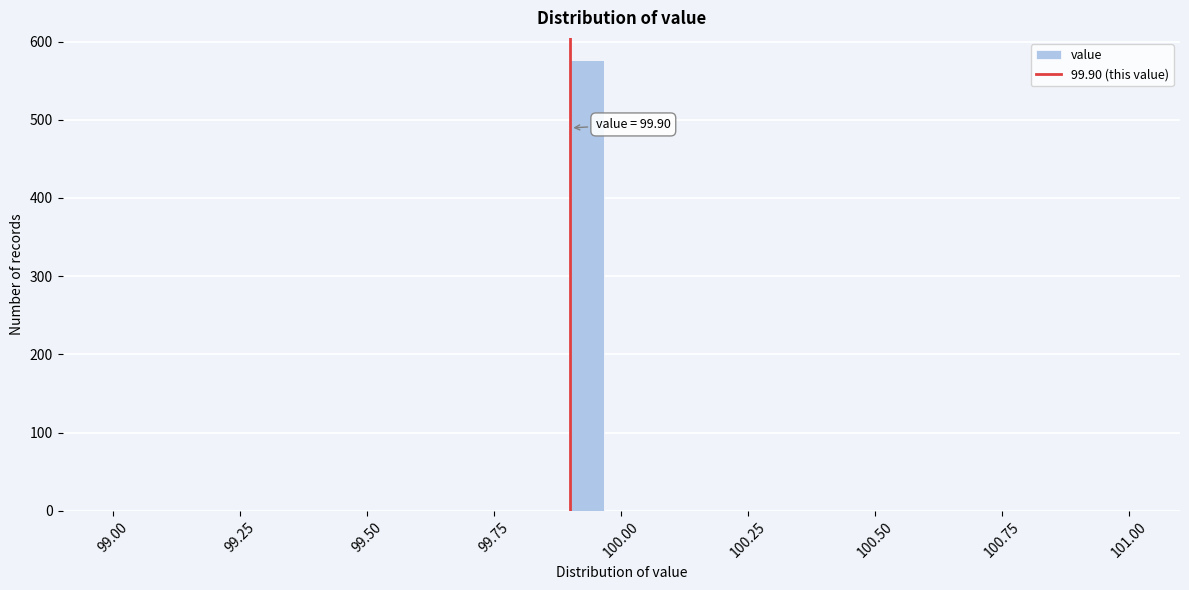

Around what value on the x-axis is the tallest bar? Give the approximate position of its centre, as read against the axis.

99.95